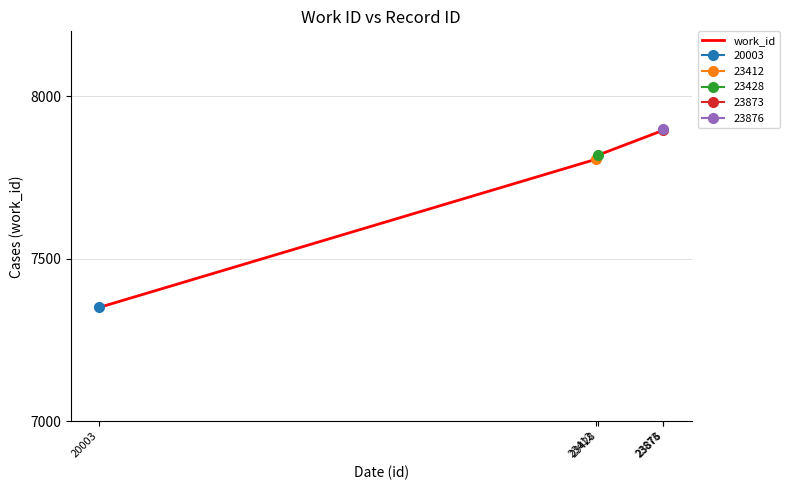

Where does the data first go above 7819?

23873